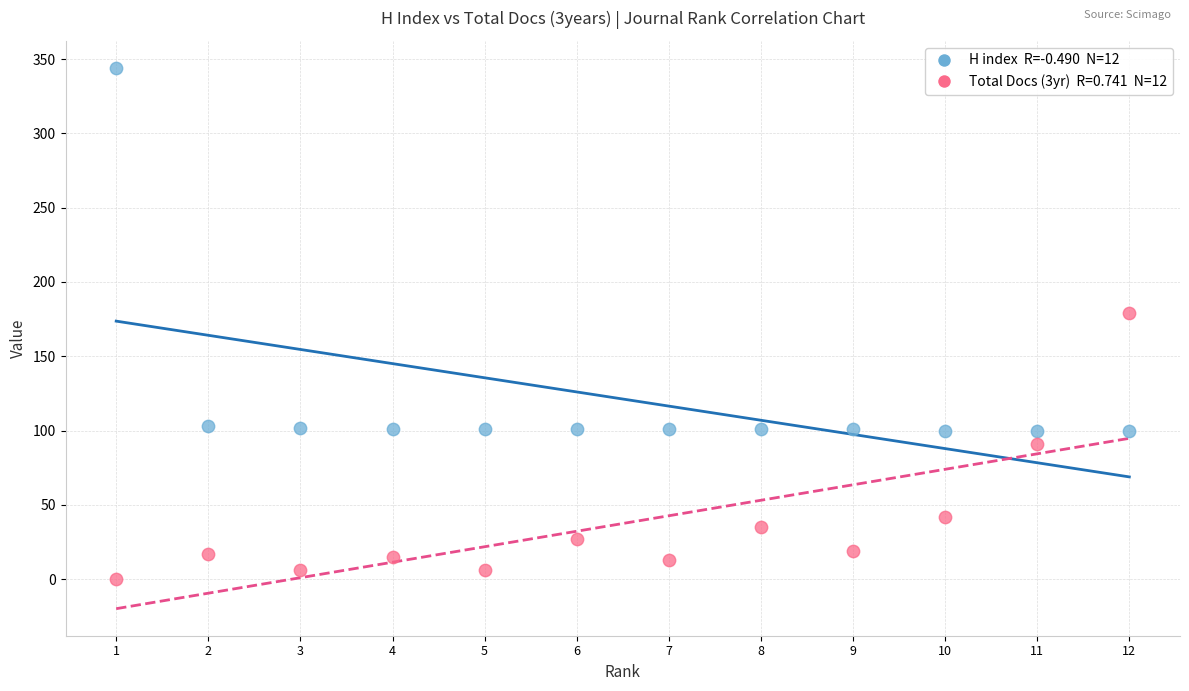

Across all series, what Y value is closest to 172?

179